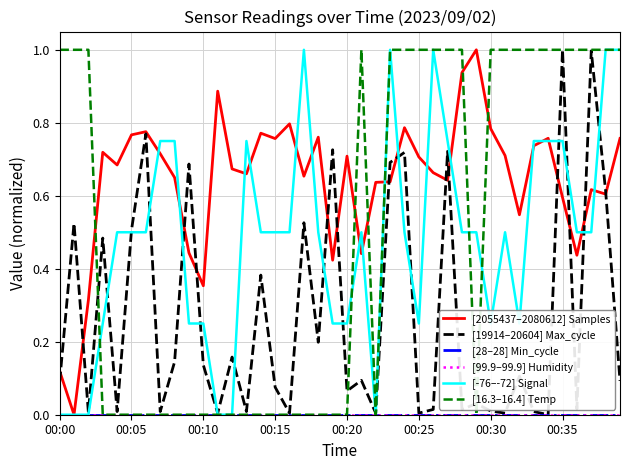

Rank the categories by [99.9–99.9] Humidity value from lowest to highest.

00:00, 00:05, 00:10, 00:15, 00:20, 00:25, 00:30, 00:35, 8, 9, 10, 11, 12, 13, 14, 15, 16, 17, 18, 19, 20, 21, 22, 23, 24, 25, 26, 27, 28, 29, 30, 31, 32, 33, 34, 35, 36, 37, 38, 39